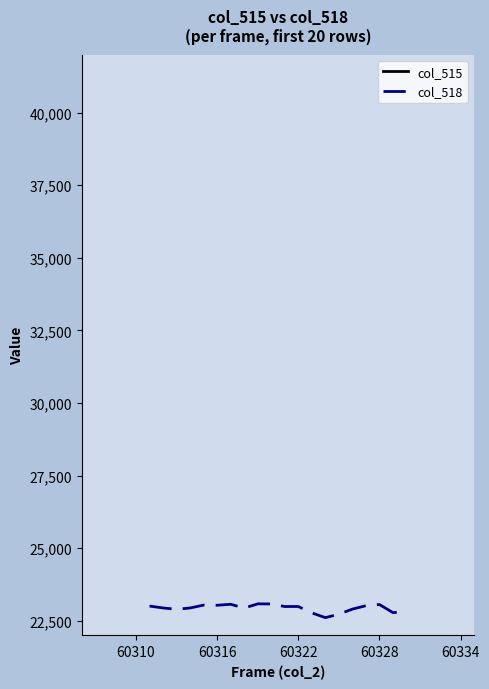

What is the sum of all col_518 values?

458700